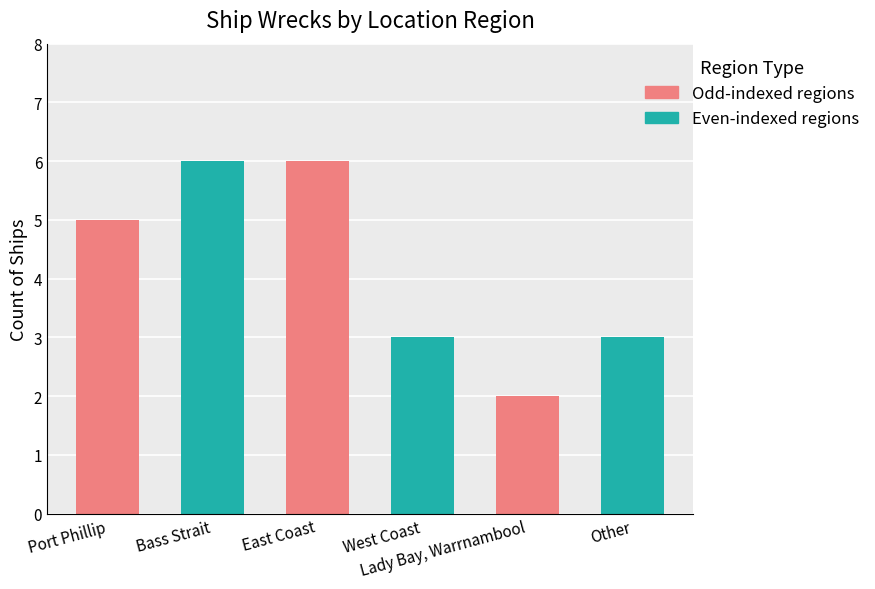

Count the values in the range 3 to 6.

5